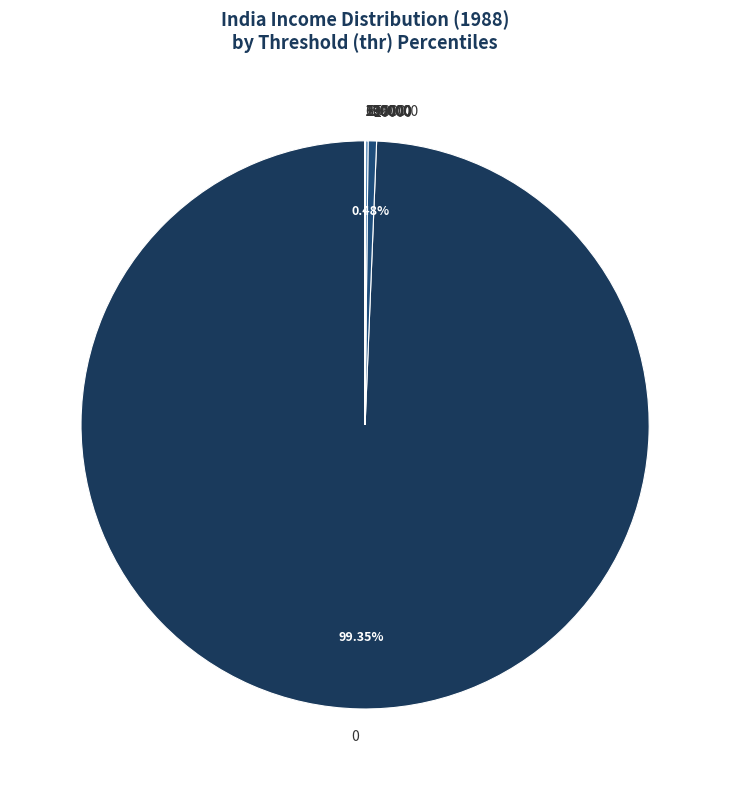

To the nearest percent, what is the difference between the largest and smallest slice percentages?

99%